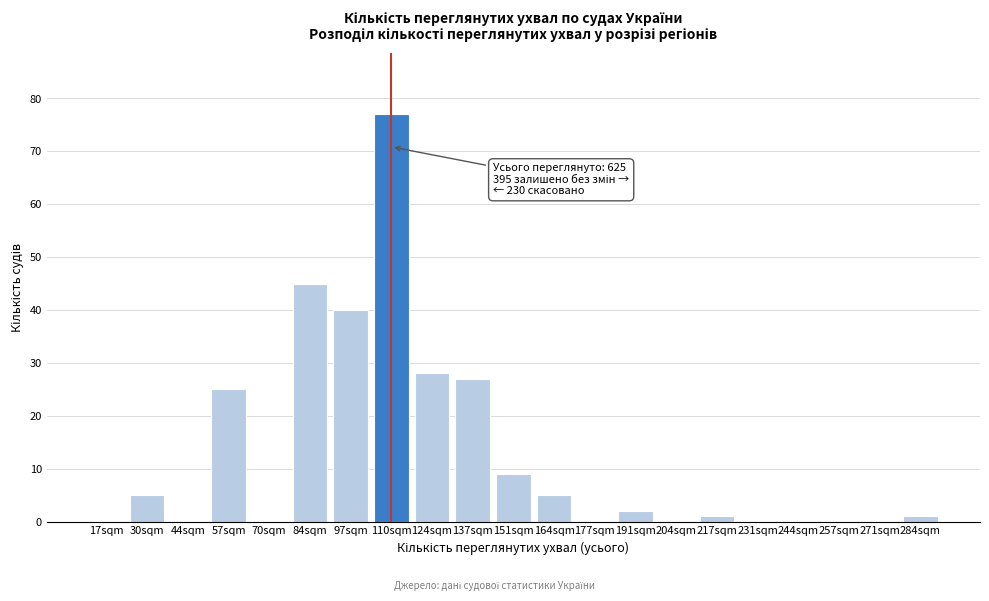

Reading right to left, what are all the values shown in this chart?

284sqm=1	271sqm=0	257sqm=0	244sqm=0	231sqm=0	217sqm=1	204sqm=0	191sqm=2	177sqm=0	164sqm=5	151sqm=9	137sqm=27	124sqm=28	110sqm=77	97sqm=40	84sqm=45	70sqm=0	57sqm=25	44sqm=0	30sqm=5	17sqm=0